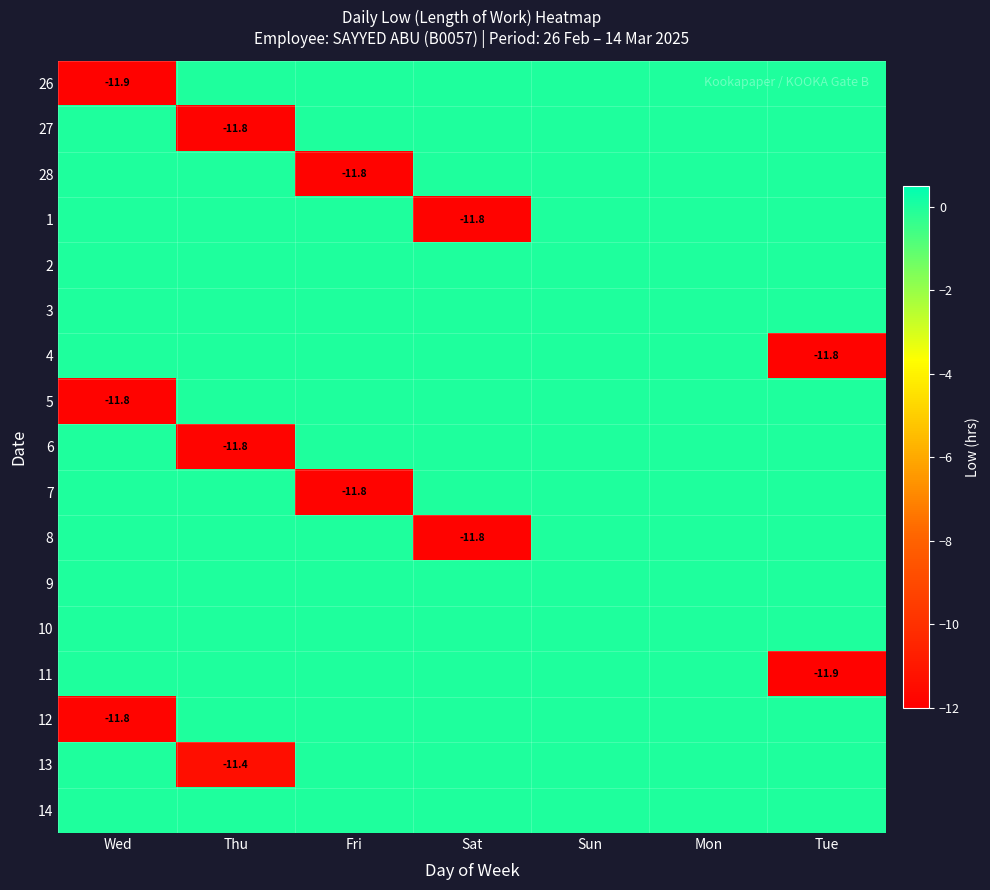

The 4 series shows -11.8 at Tue. True or false?

True